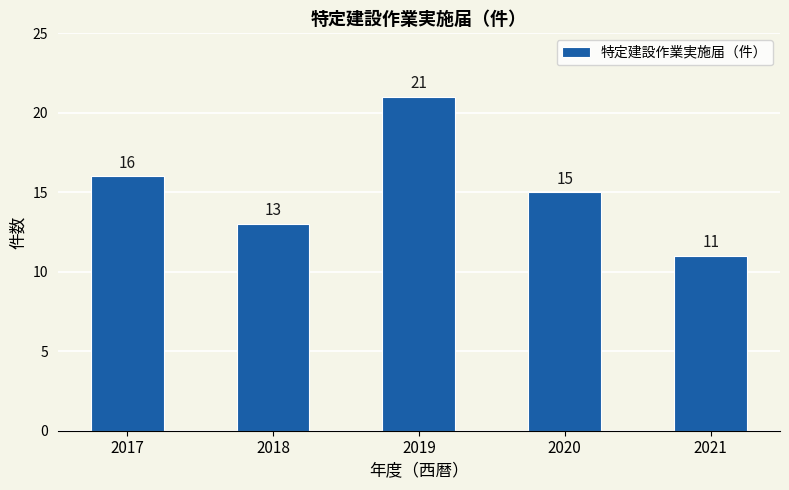

What is the change in value from 2017 to 2019?

+5